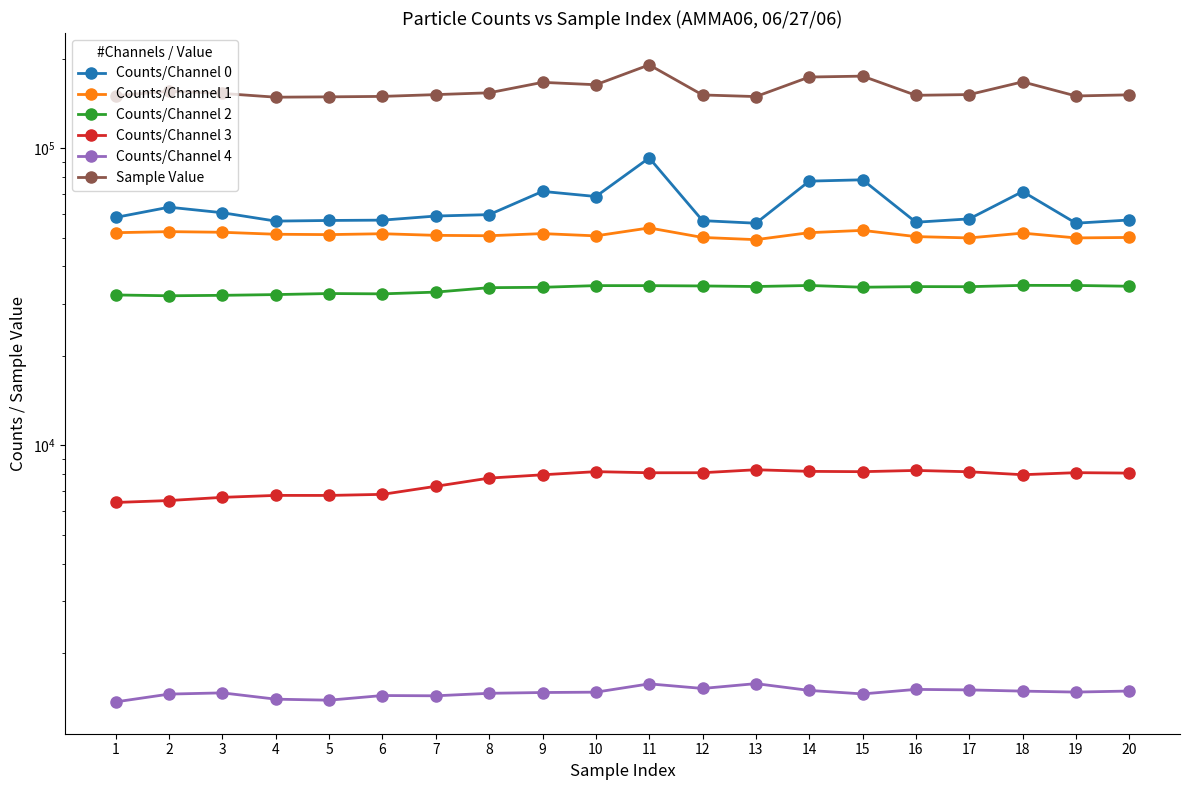

Where is the first local maximum for Counts/Channel 4?

3